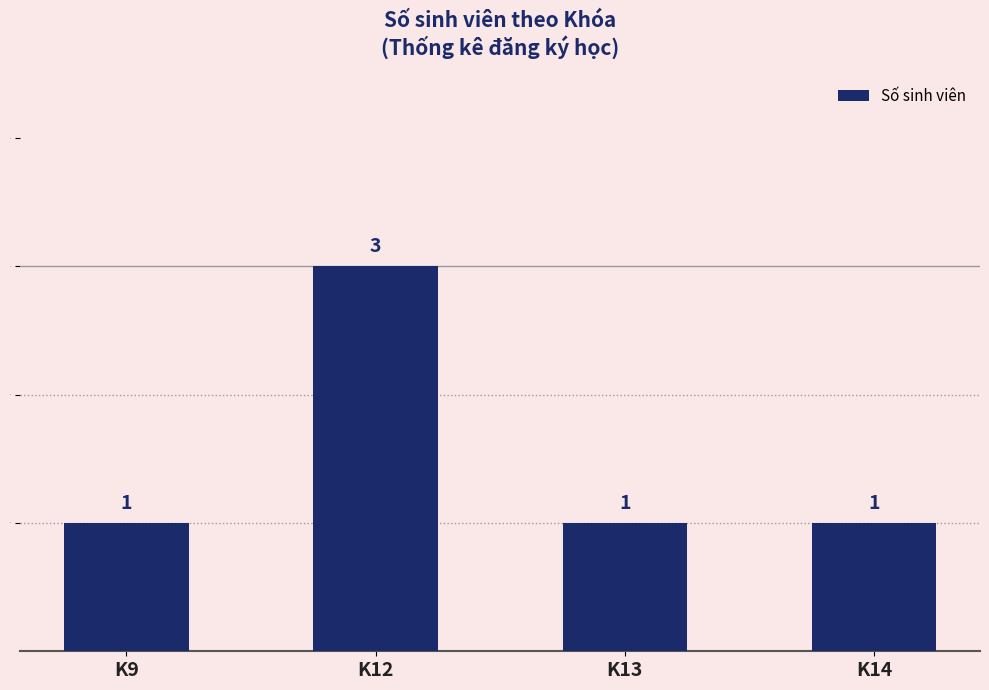

Does the chart contain stacked bars?

No